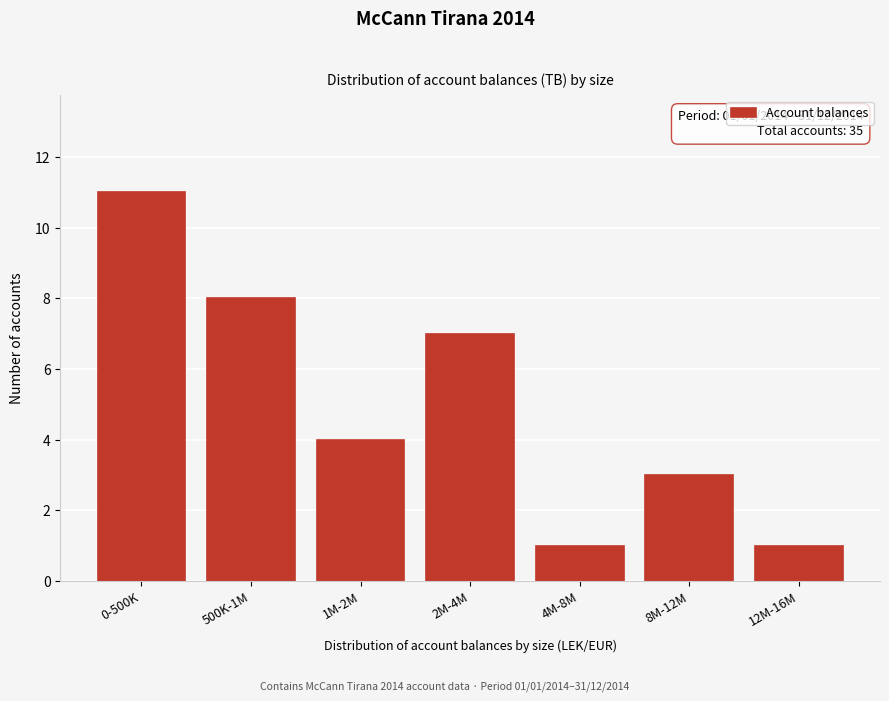

Reading right to left, transcribe all the data shown in this chart.

12M-16M=1	8M-12M=3	4M-8M=1	2M-4M=7	1M-2M=4	500K-1M=8	0-500K=11